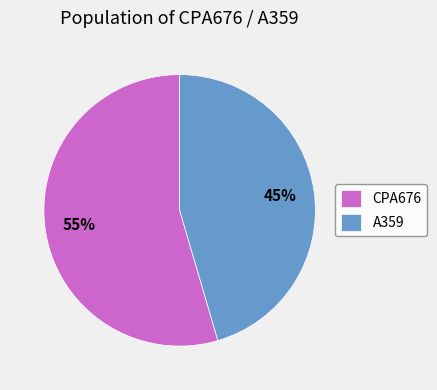

Count the number of slices in the pie.

2